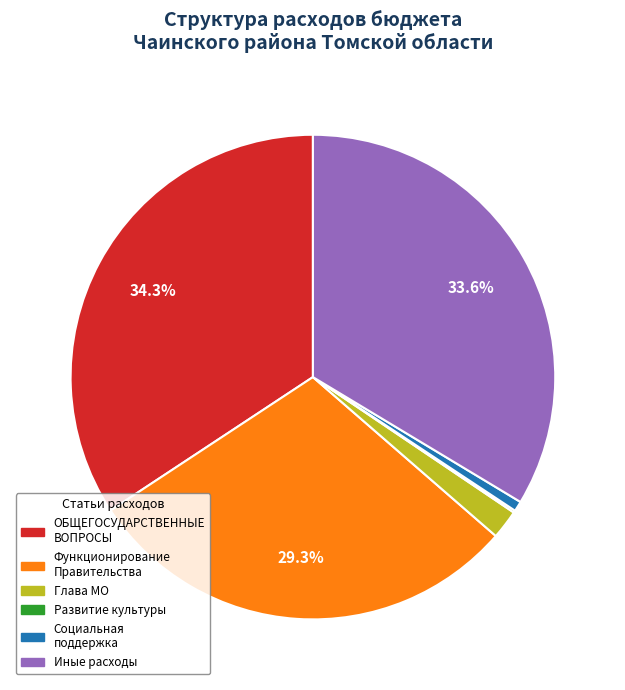

Is there a majority slice in this chart?

No